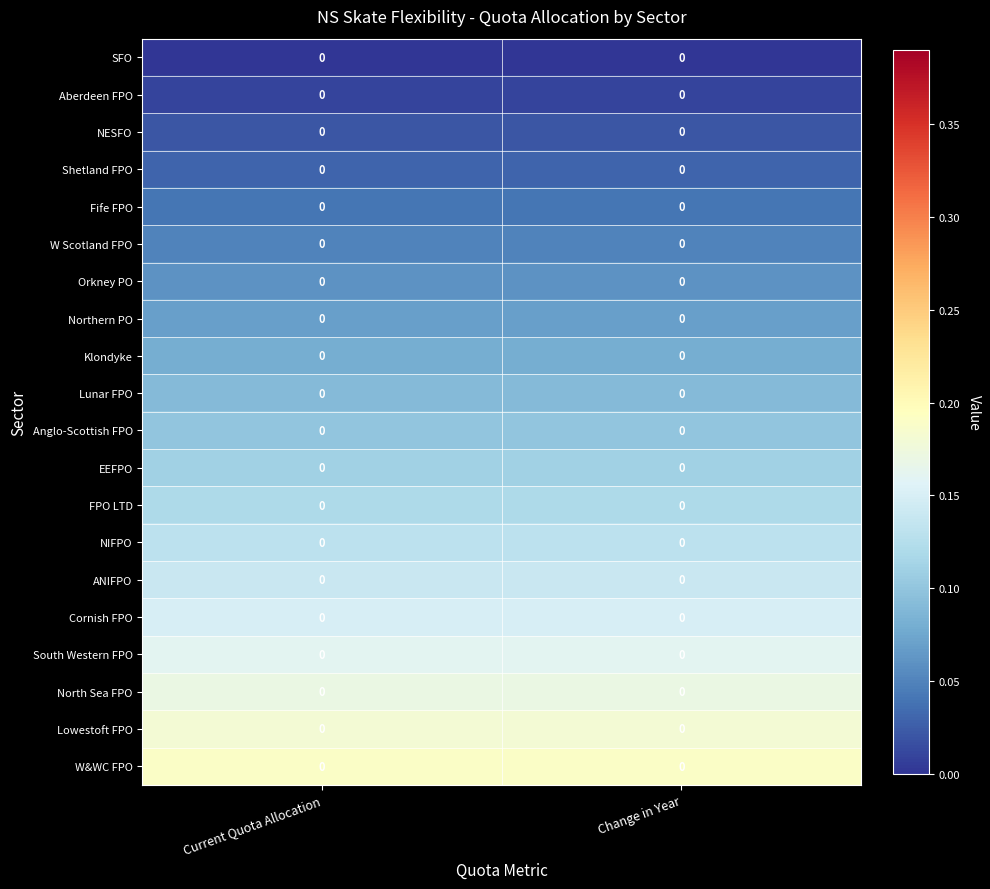

Which label corresponds to the smallest value in the chart?

Current Quota Allocation